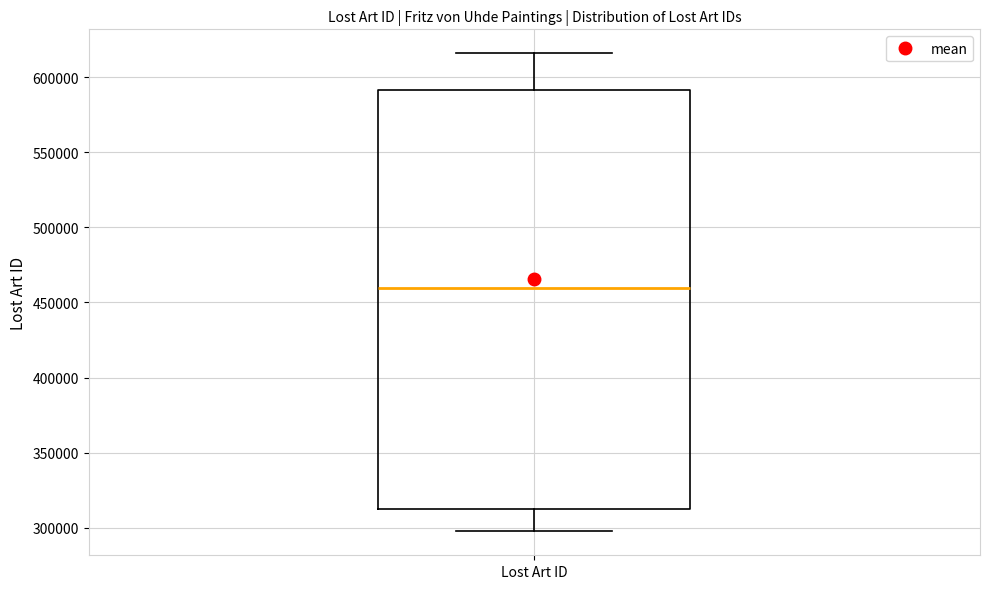

Where does the lower whisker of the box for Lost Art ID end on the y-axis? The values are not printed on the chart, so give them approximately, as read against the axis.

300000